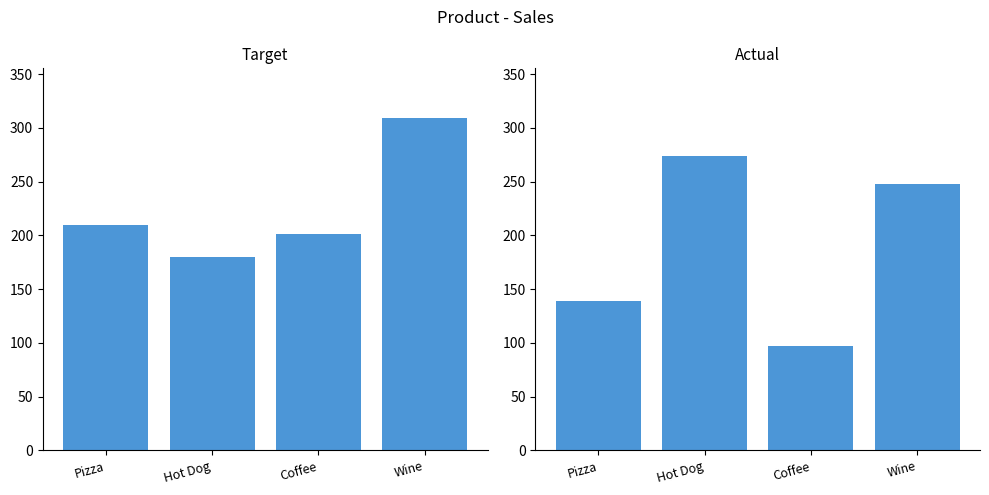

What is the sum of all Target values?

900